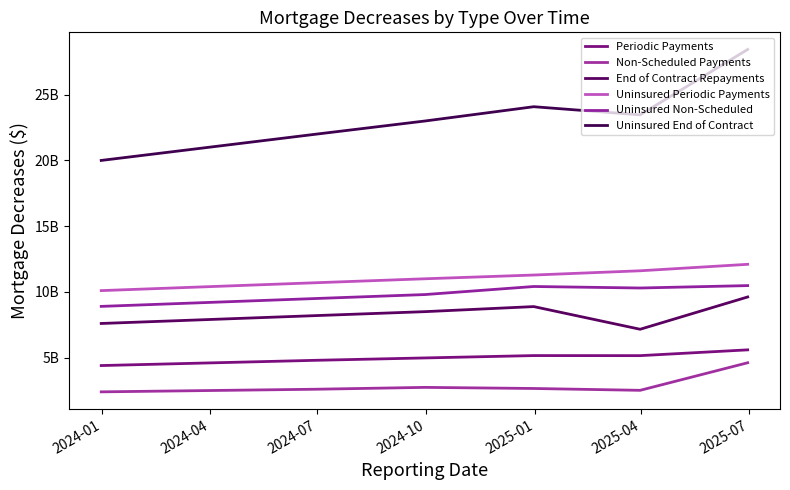

What is the label of the 6th point from the left?

2025-04